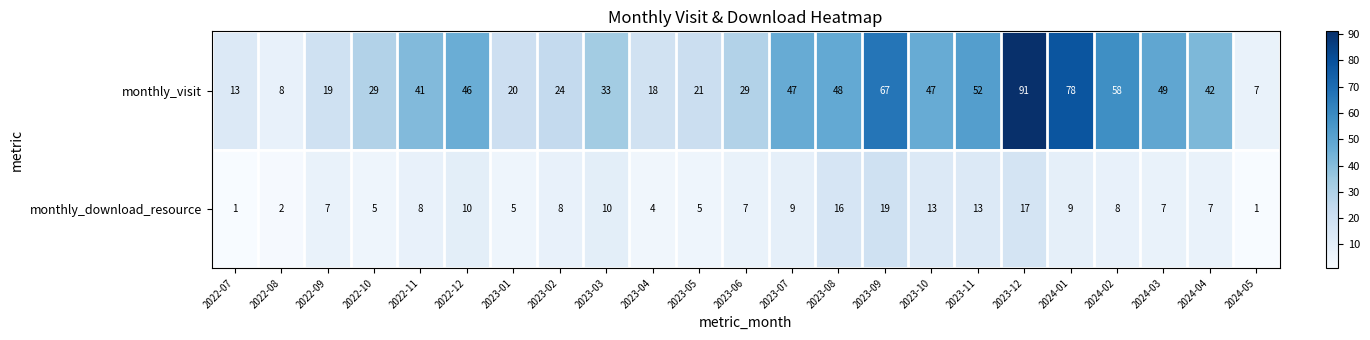

What is the difference between the monthly_download_resource values at 2024-05 and 2023-03?

9